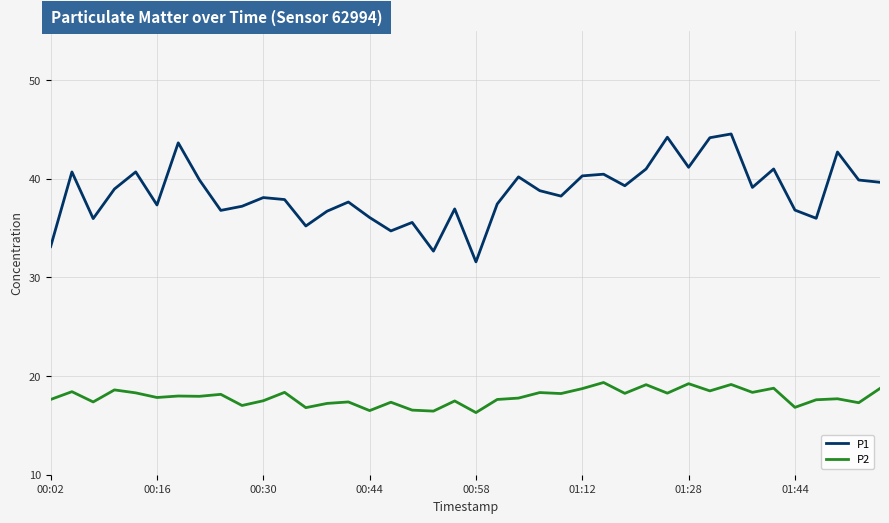

Which series has the largest total across all categories?

P1